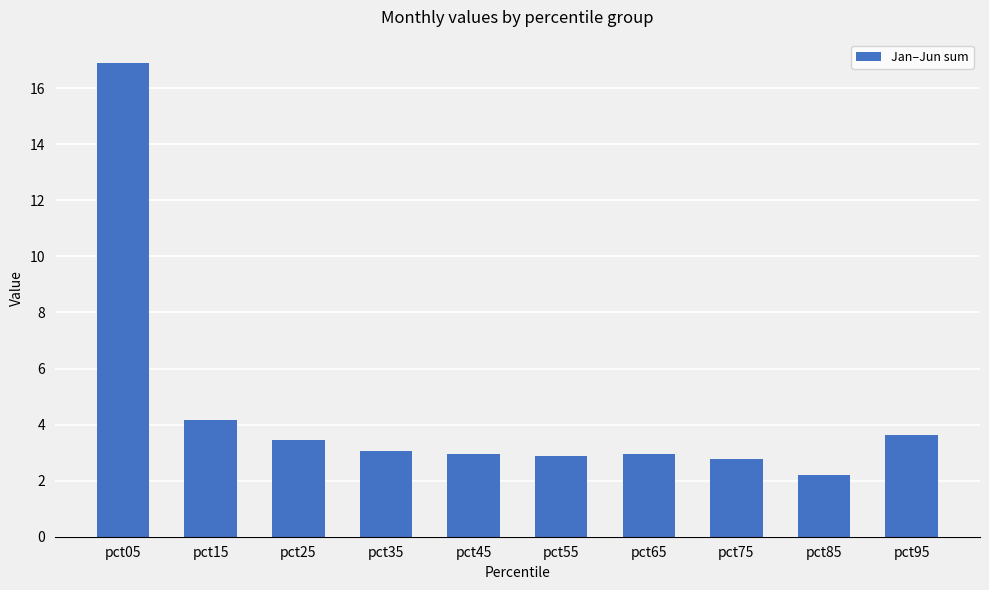

Reading left to right, what are all the values shown in this chart?

16.9	4.2	3.5	3.1	2.9	2.9	2.9	2.8	2.2	3.6